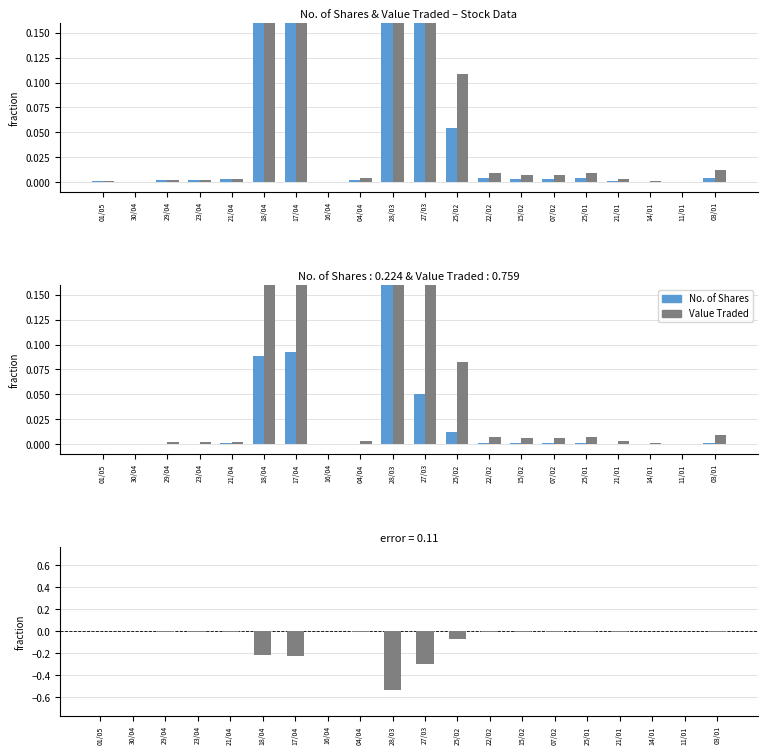

At which label is difference closest to 0?

30/04